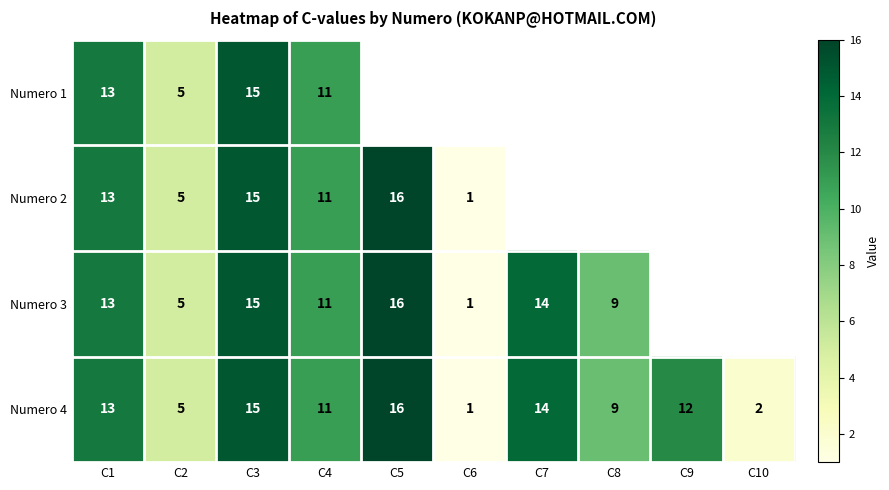

What value does the Numero 4 series have at C5?

16